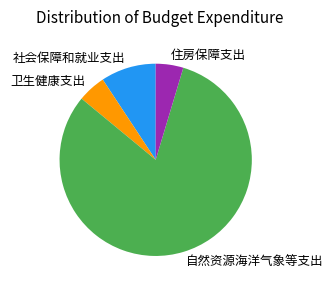

Approximately how many times larger is the value at 自然资源海洋气象等支出 compared to 卫生健康支出?

17.2